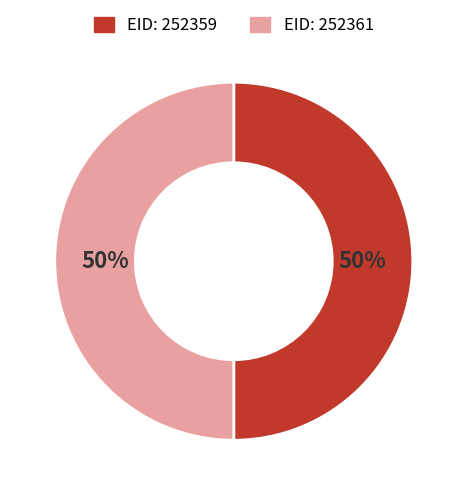

How many slices are in this pie chart?

2